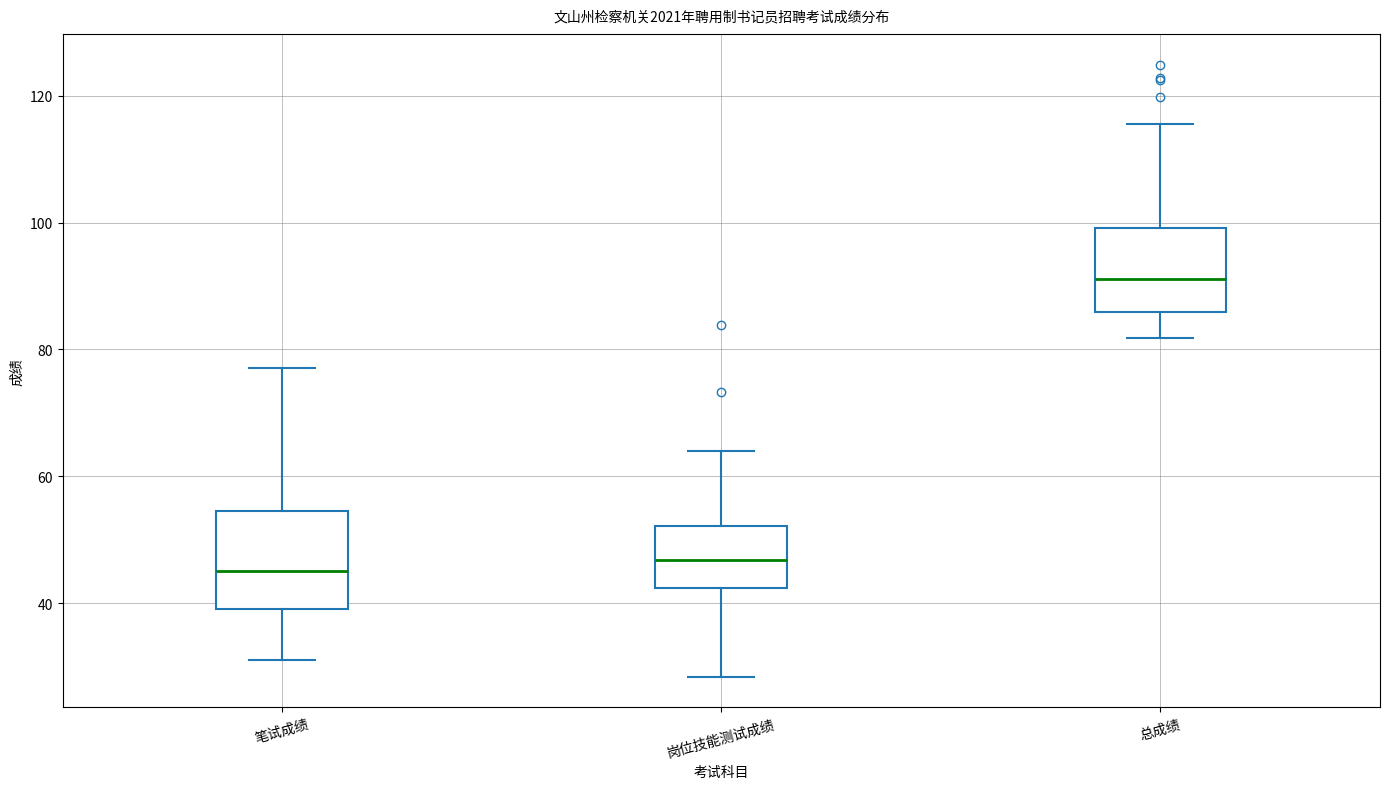

Reading left to right, transcribe this box plot: for each box, give where its median line is, the range the box spans, and where its two whiskers end, as read against the y-axis. The values are not printed on the chart, so give them approximately, as read against the axis.

笔试成绩: median 46, box 40 to 54, whiskers 32 to 78
岗位技能测试成绩: median 46, box 42 to 52, whiskers 28 to 64
总成绩: median 92, box 86 to 100, whiskers 82 to 116